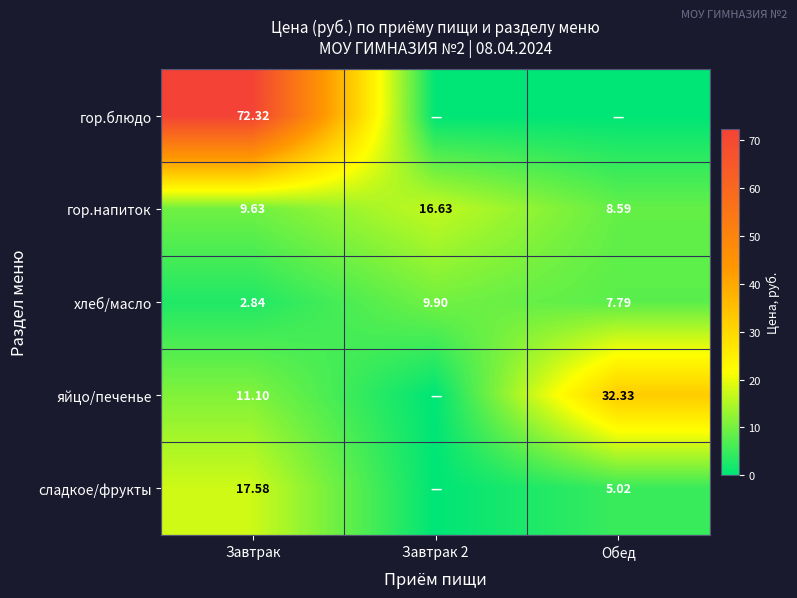

True or false: гор.напиток has a value of 8.6 at Обед.

True